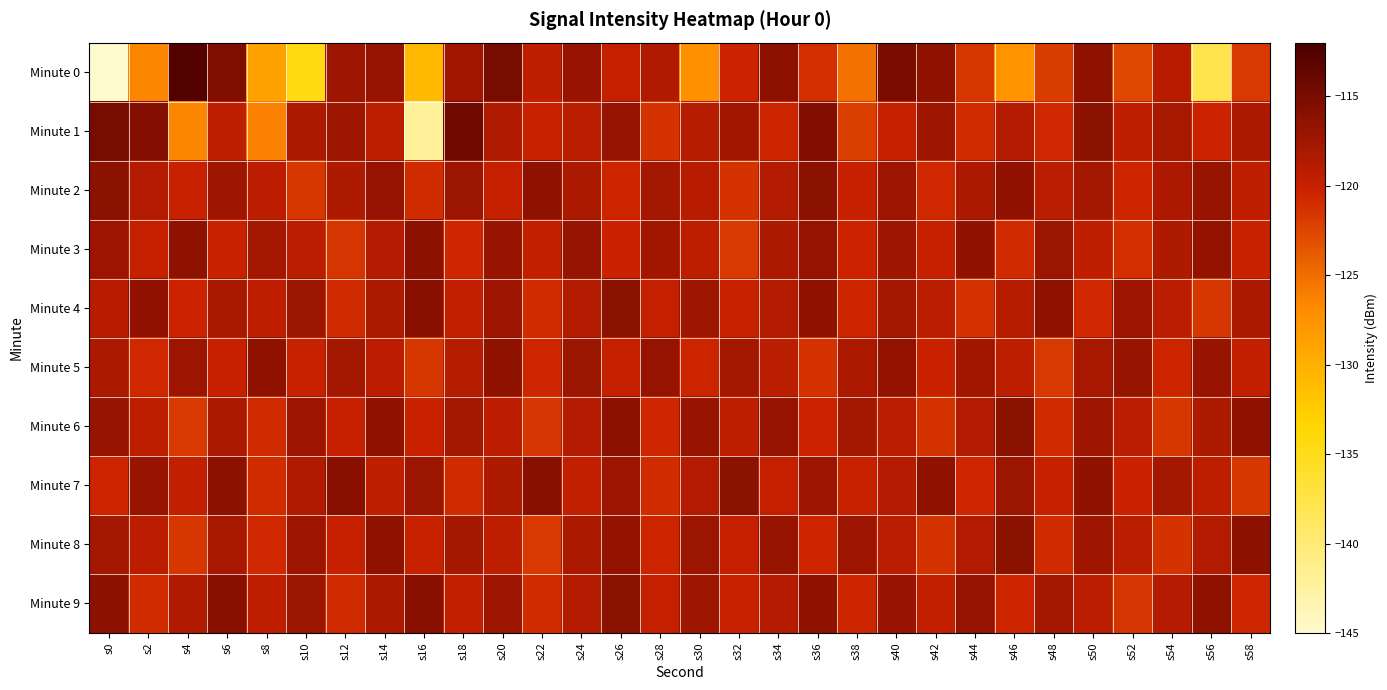

At which category does the chart reach its minimum across all series?

s0